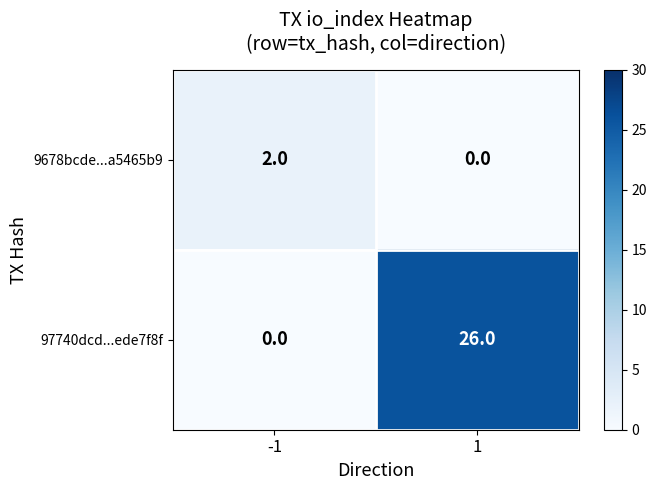

What is the greatest value displayed?

26